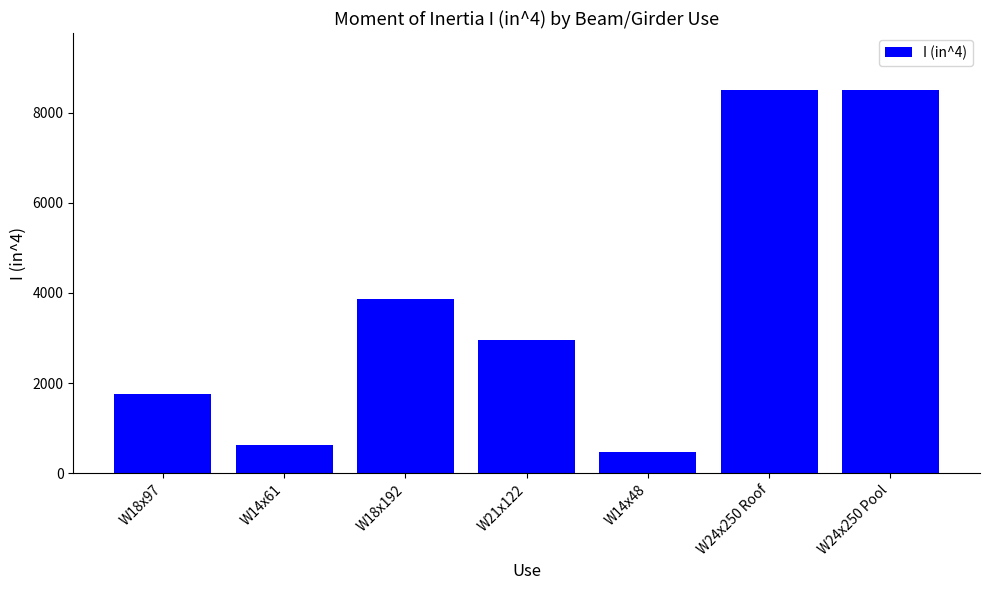

What is the sum of the values at W24x250 Roof and W24x250 Pool?

16980